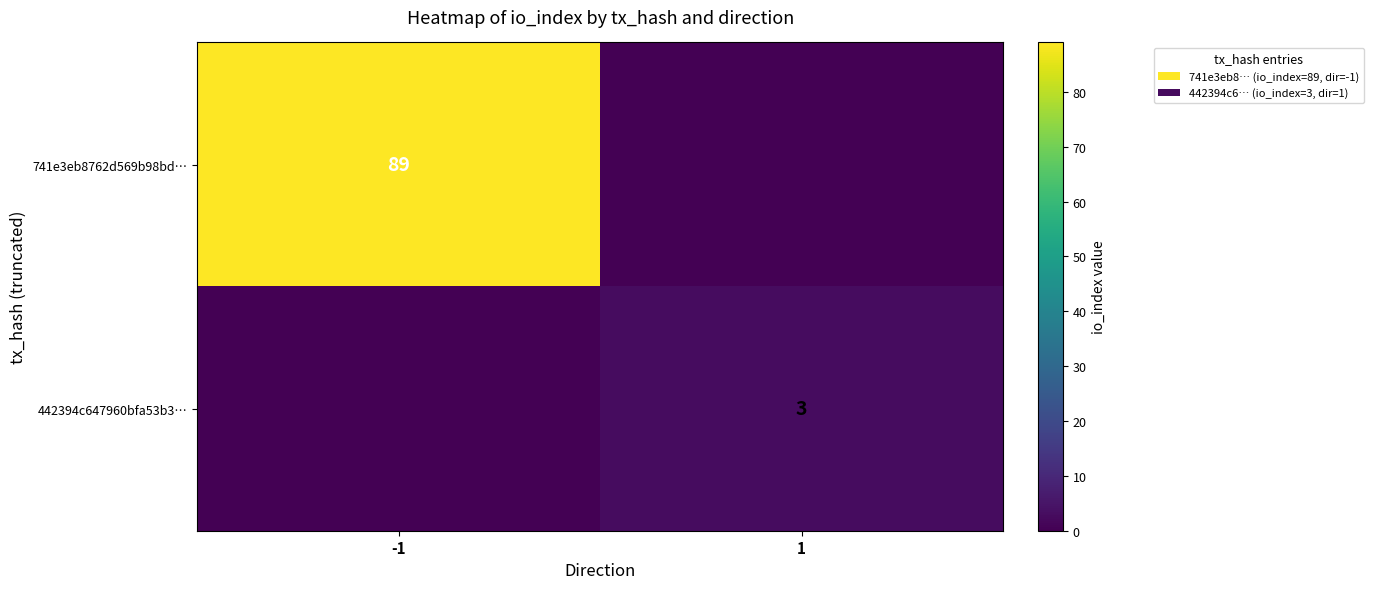

True or false: 741e3eb8762d569b98bd… has a value of 33 at -1.

False